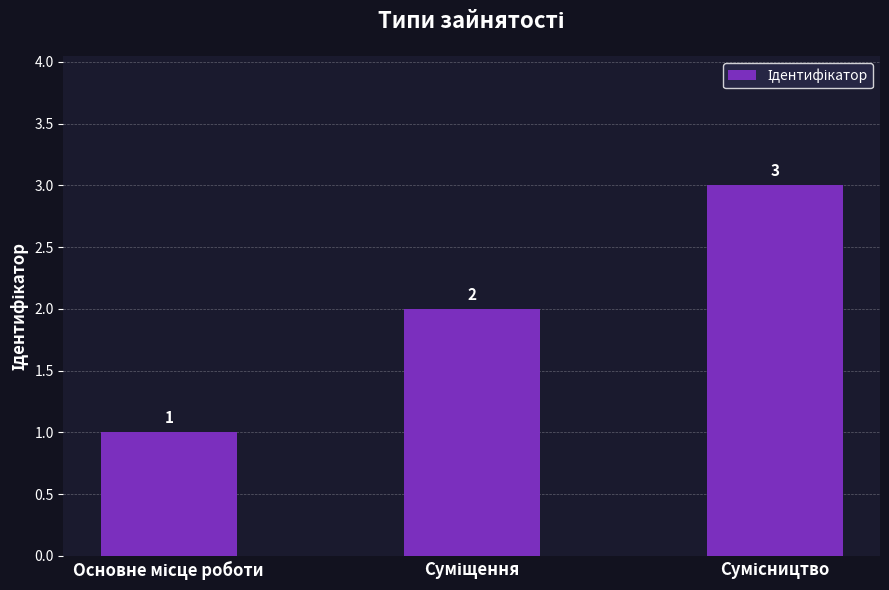

How many values are between 1 and 3?

3